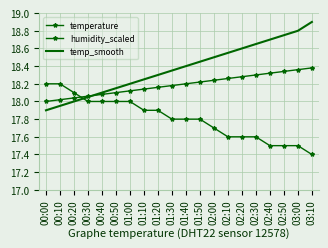

List the series in order of their peak value, lowest first.

temperature, humidity_scaled, temp_smooth